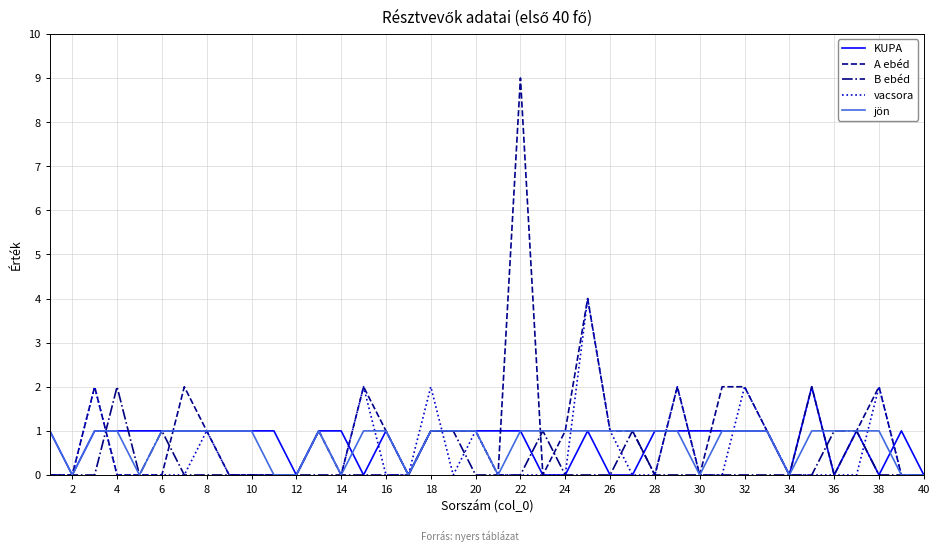

Which series has the largest range (max minus min)?

A ebéd